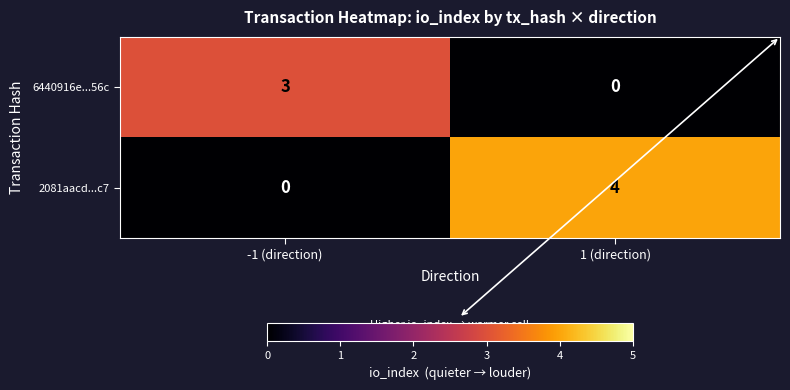

Rank the series at -1 (direction) from highest to lowest value.

6440916e...56c, 2081aacd...c7